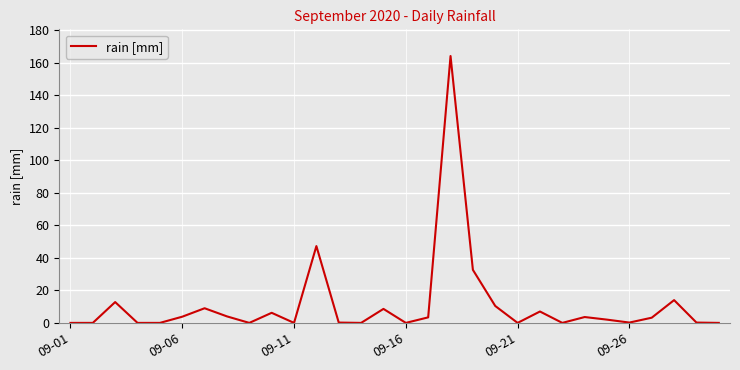

What is the greatest value displayed?

164.0